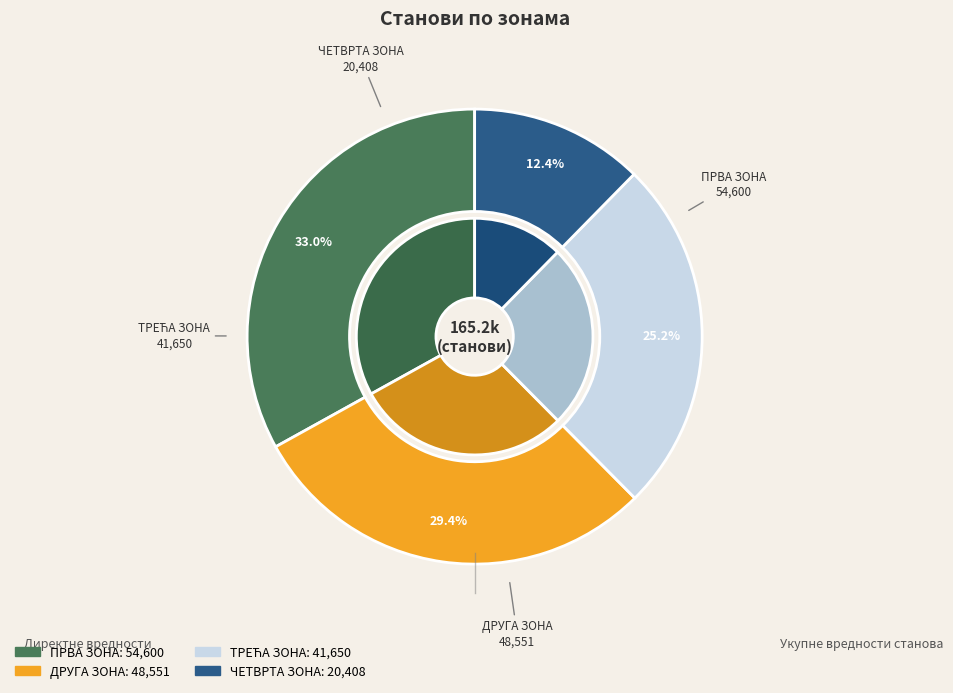

Does ПРВА ЗОНА represent more than half of the total?

No